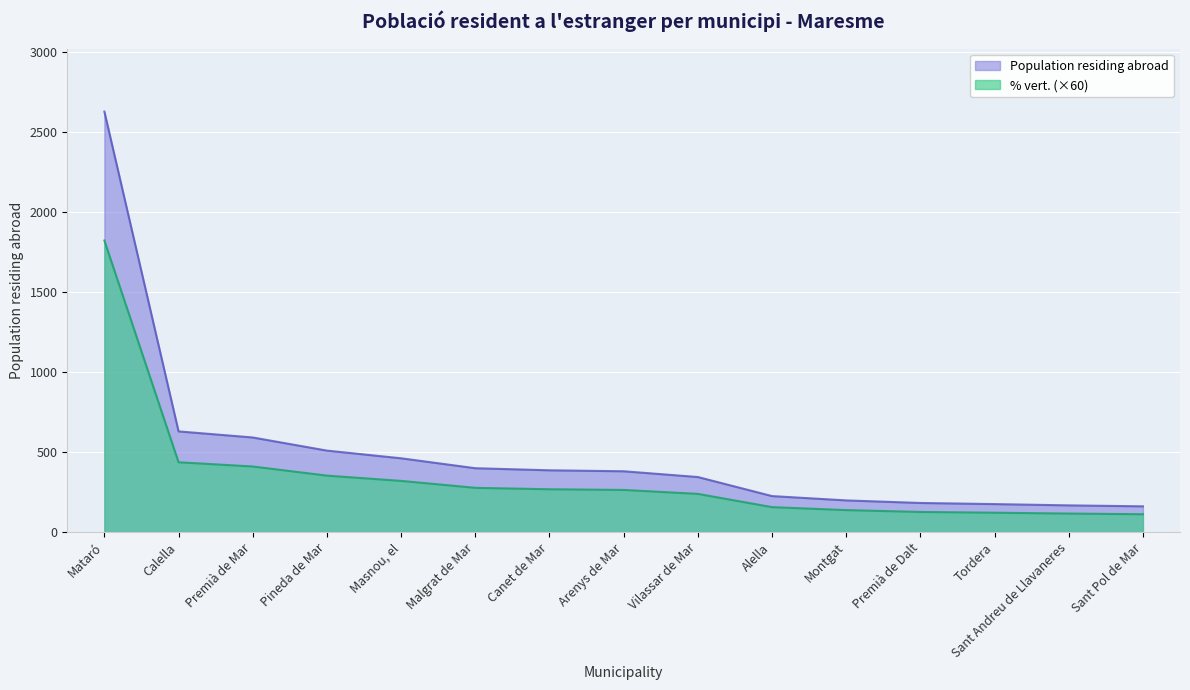

What is the label of the 8th point from the left?

Arenys de Mar